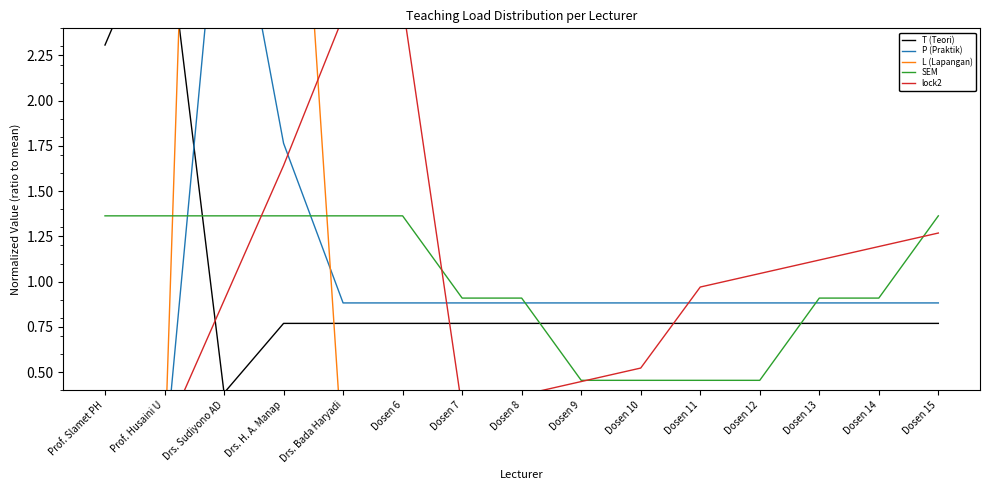

How many positive values does the P (Praktik) series have?

13